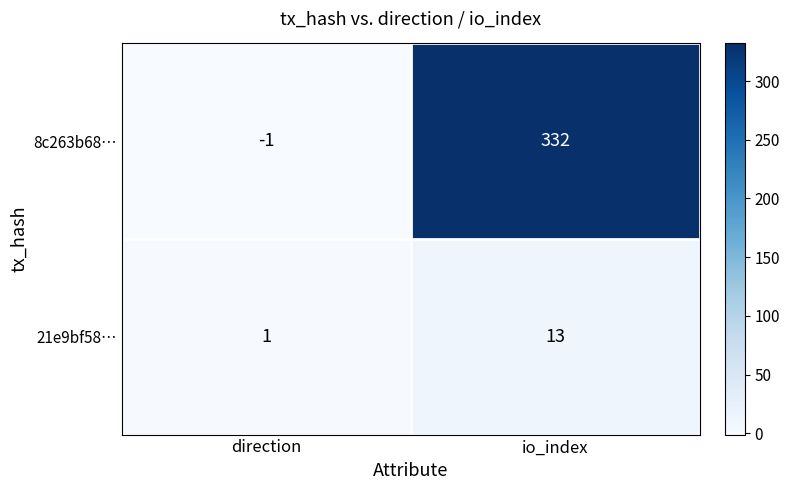

List the series in order of their peak value, lowest first.

21e9bf58…, 8c263b68…